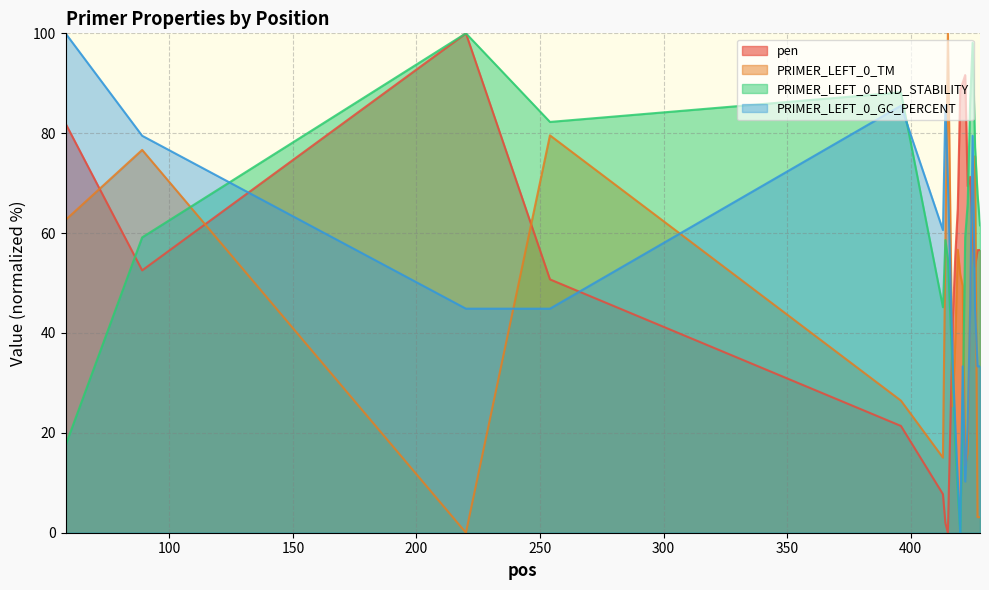

How many interior local peaks does the pen series have?

3